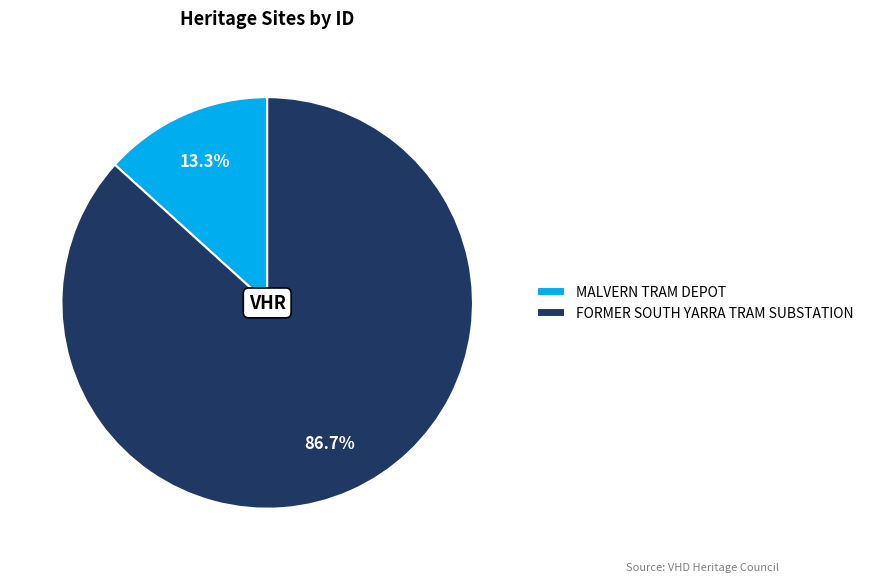

Combined, do MALVERN TRAM DEPOT and FORMER SOUTH YARRA TRAM SUBSTATION account for over 50%?

Yes